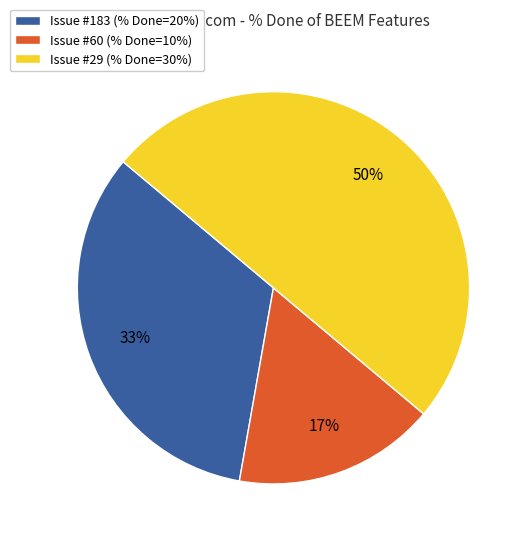

Is Issue #183 (% Done=20%) the majority of the pie?

No